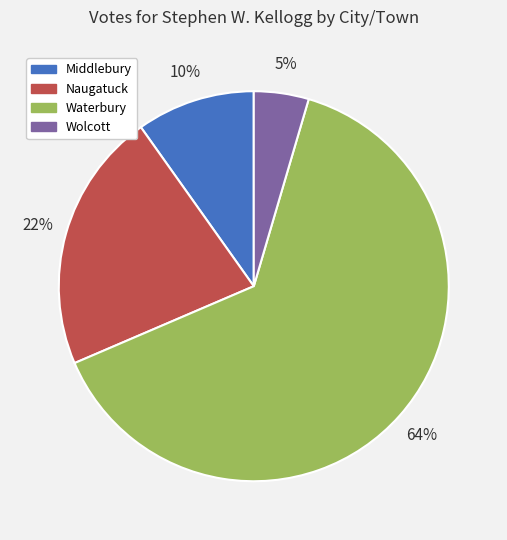

How many segments does this pie chart have?

4